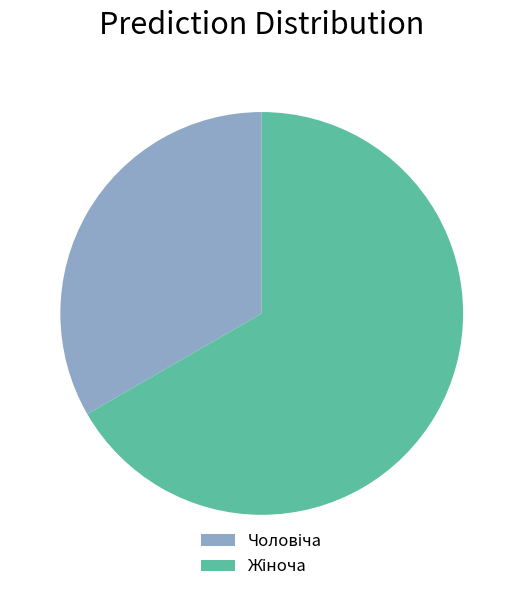

Is there any slice that represents more than half of the pie?

Yes